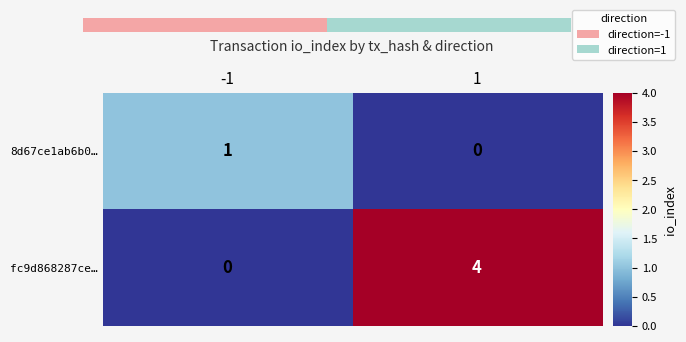

Is it true that 8d67ce1ab6b0… equals 0 at 1?

False